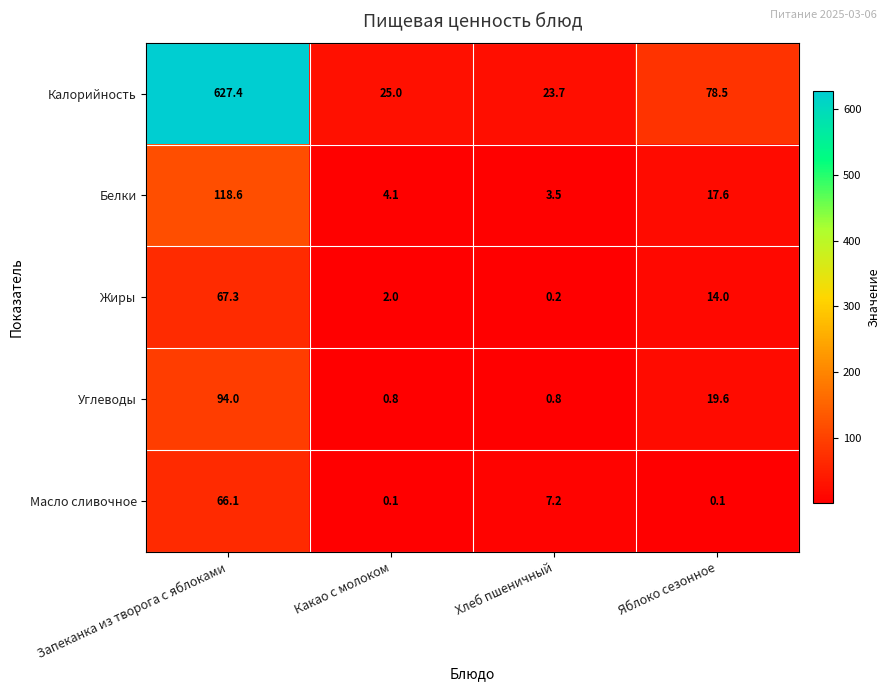

Where is Калорийность nearest to the value 325?

Яблоко сезонное